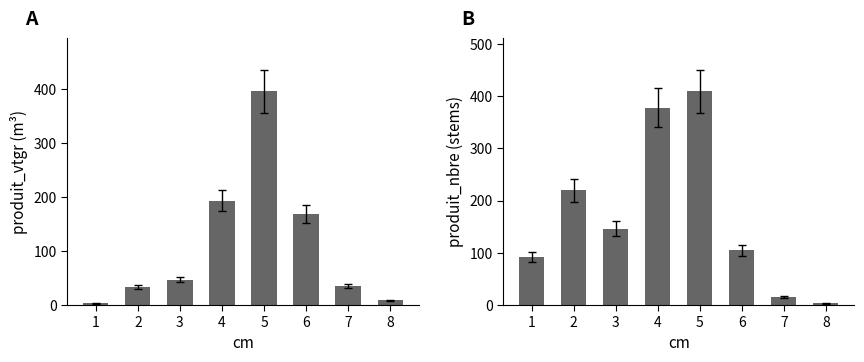

Which series has the largest total across all categories?

produit_nbre